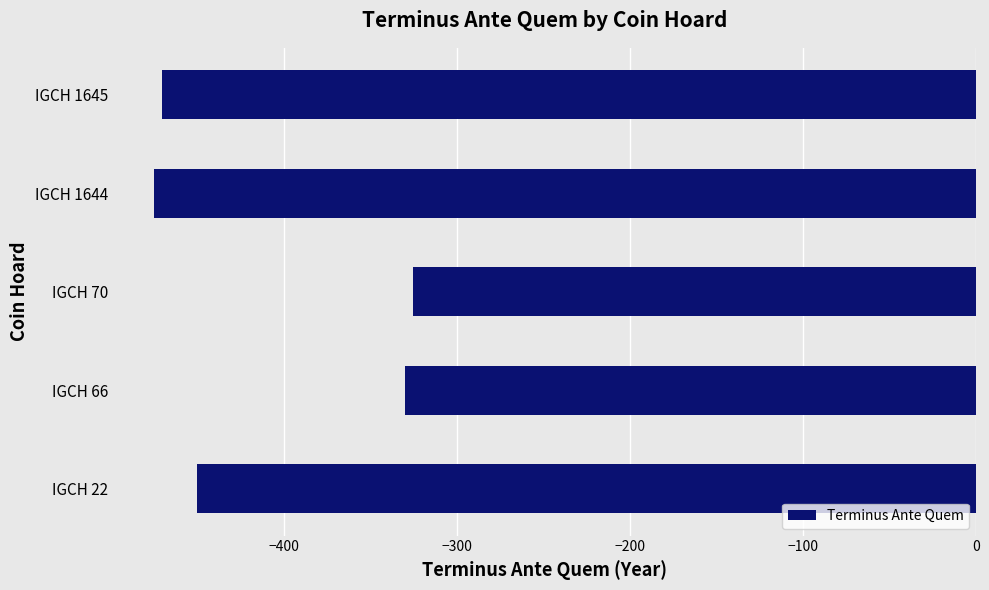

What is the maximum value shown in the chart?

-325